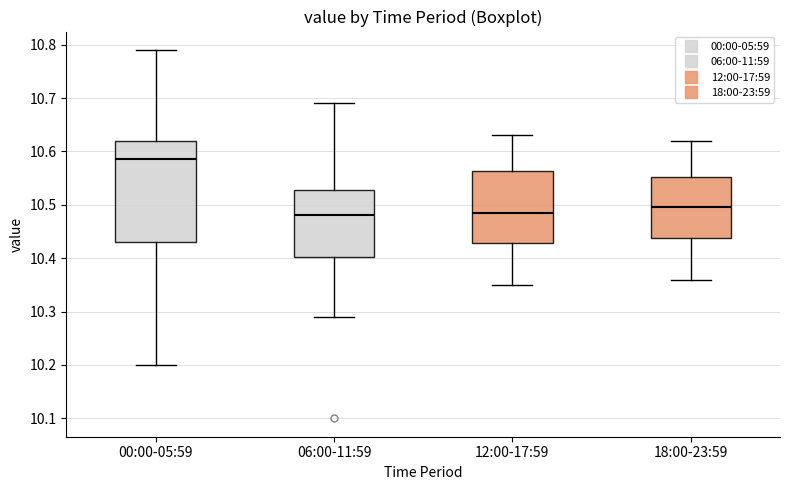

Which box is the tallest, from its lower edge to its upper edge?

00:00-05:59